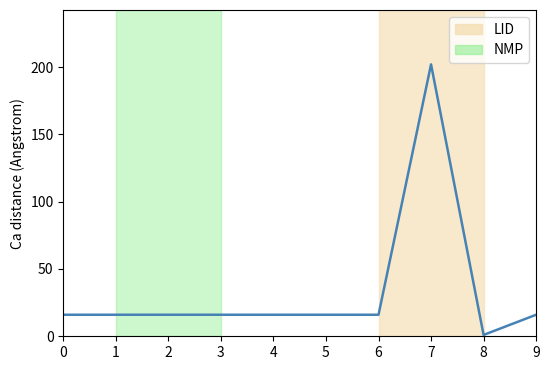

What is the difference between the maximum and minimum values?

201